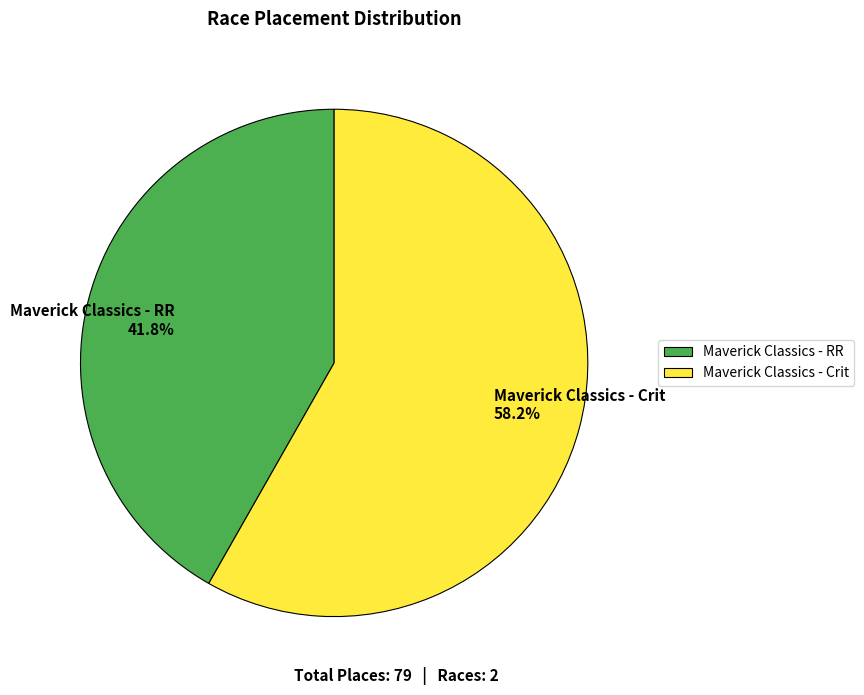

Does Maverick Classics - RR account for over 50% of the chart?

No